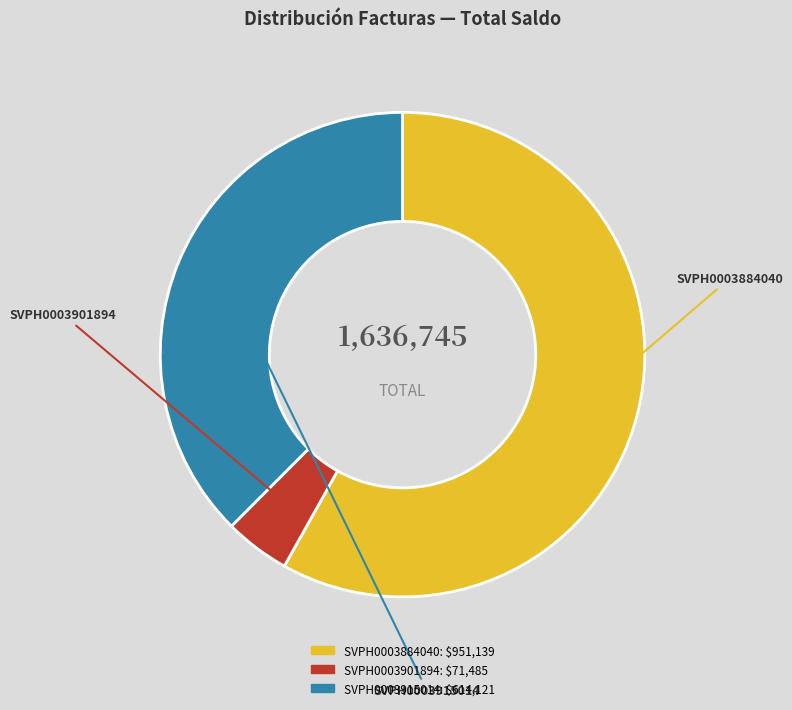

What is the ratio of the value at SVPH0003884040 to the value at SVPH0003901894?

13.3